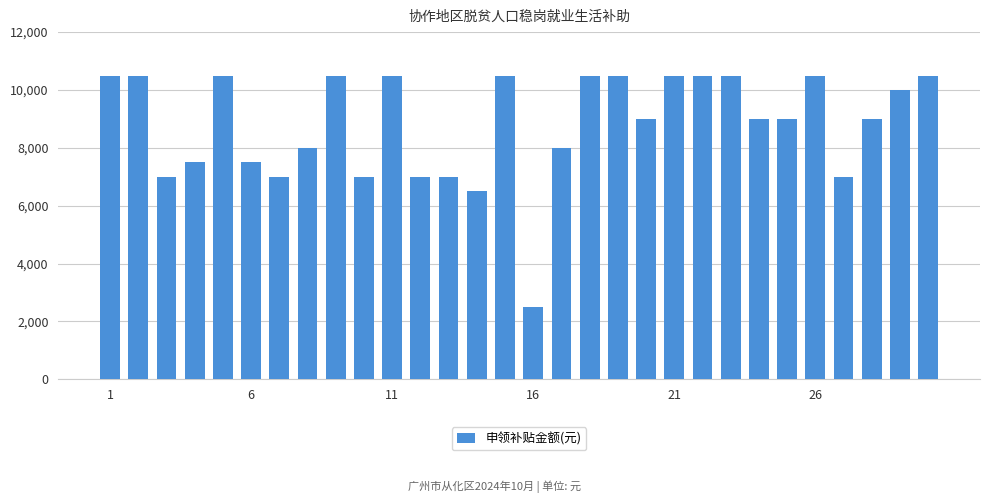

What is the difference between the maximum and minimum values?

8000